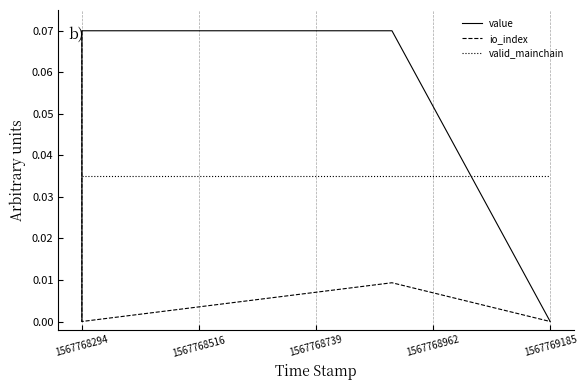

What is the maximum value for value?

0.1